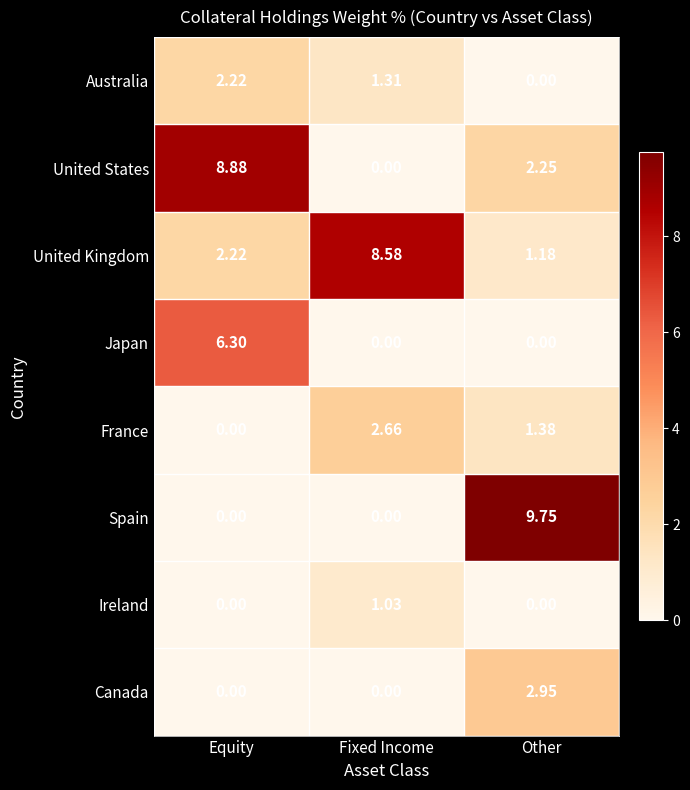

Rank the series by their maximum value, from highest to lowest.

Spain, United States, United Kingdom, Japan, Canada, France, Australia, Ireland